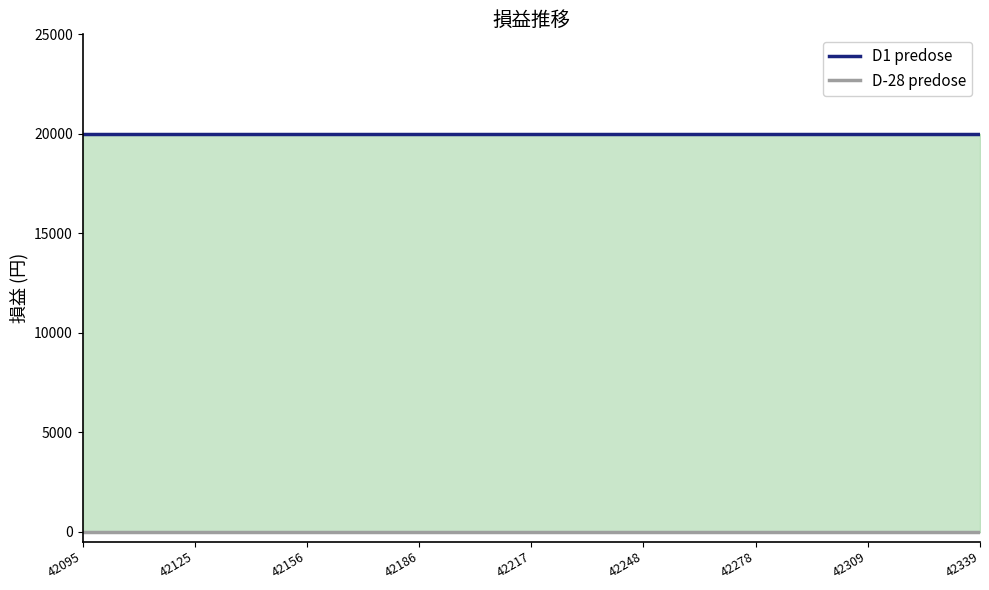

At how many categories does at least one series exceed 18617?

9